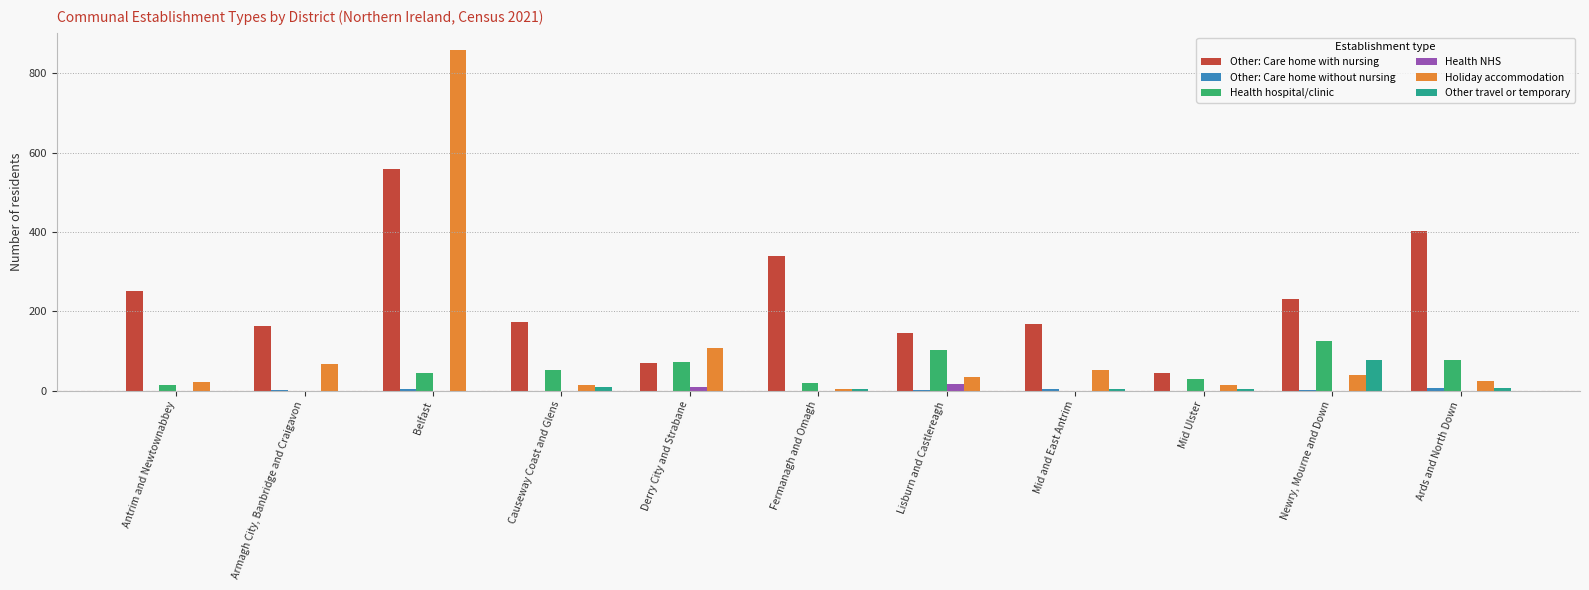

The Health hospital/clinic series shows 0 at Mid and East Antrim. True or false?

True